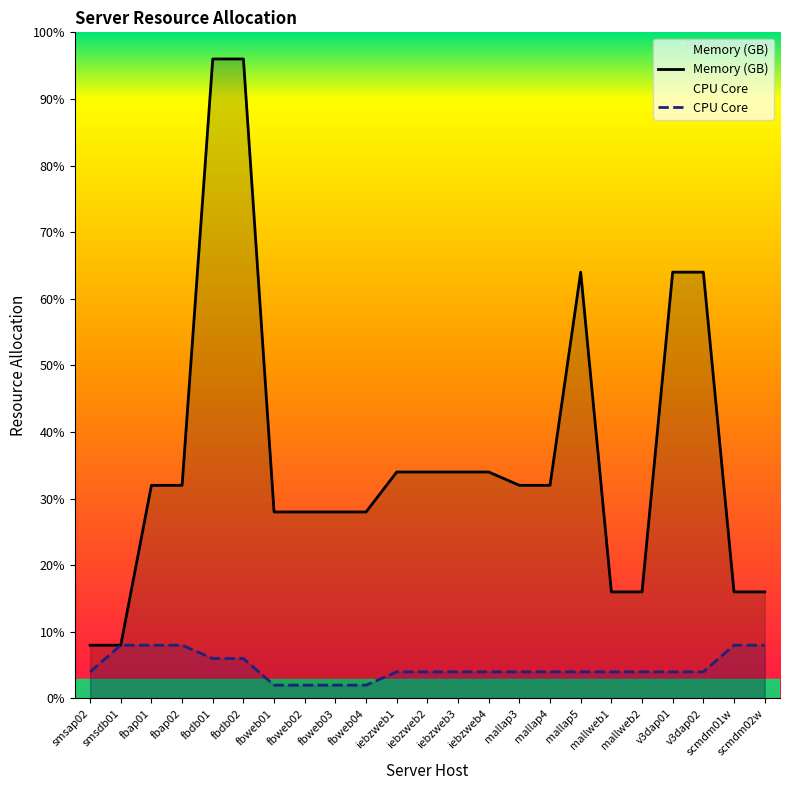

What is the lowest value of the CPU Core series?

2